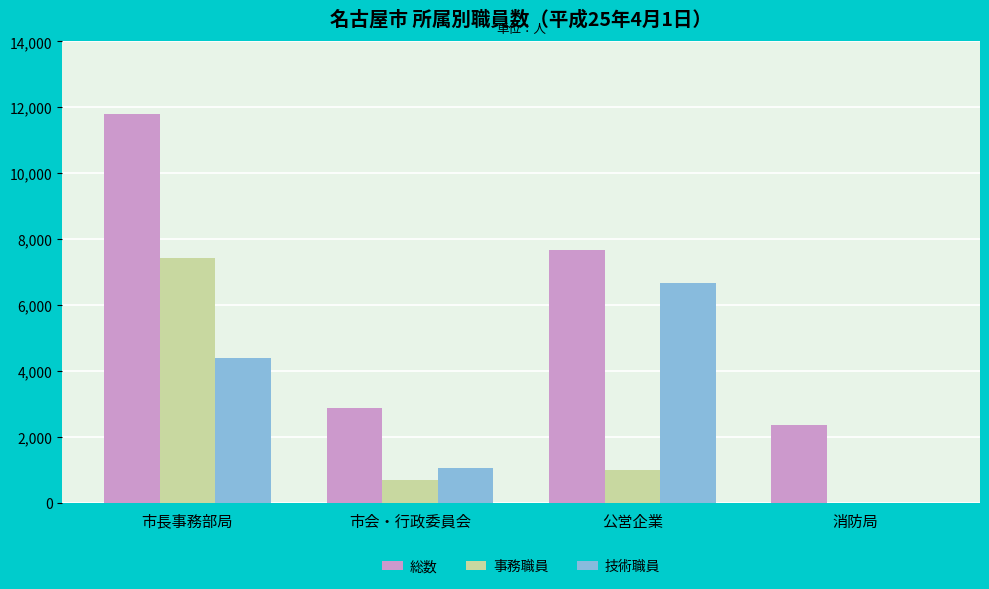

Are the bars horizontal?

No